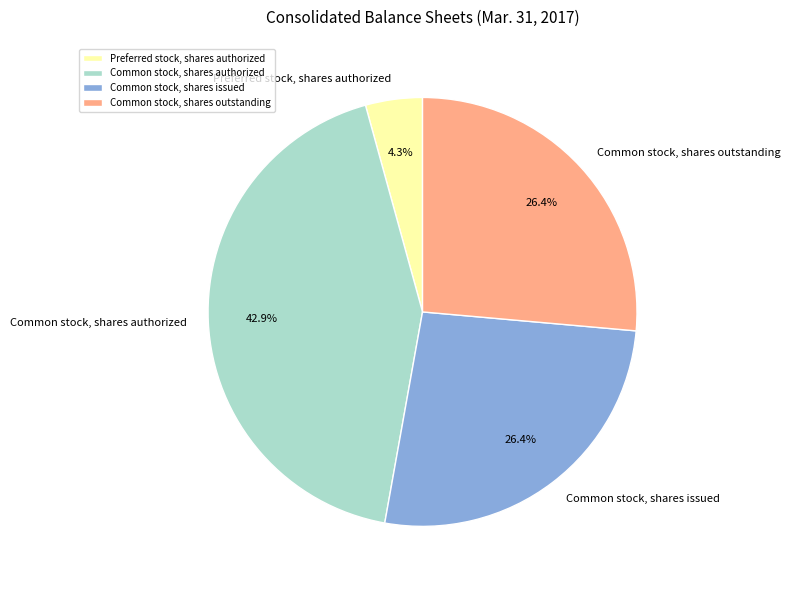

Which has a higher value, Common stock, shares authorized or Common stock, shares issued?

Common stock, shares authorized